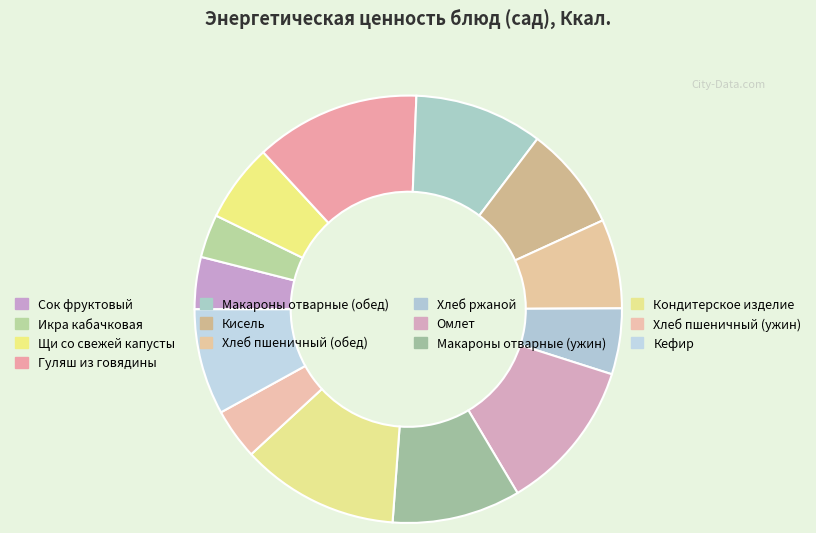

Which category has the smallest portion of the pie?

Икра кабачковая